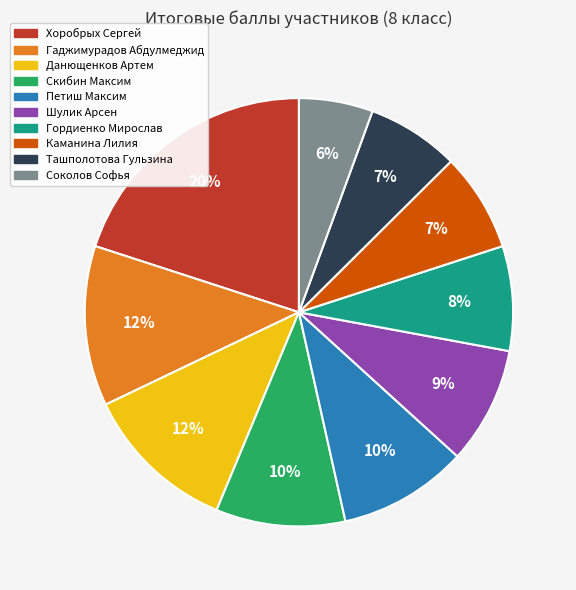

Is there a majority slice in this chart?

No